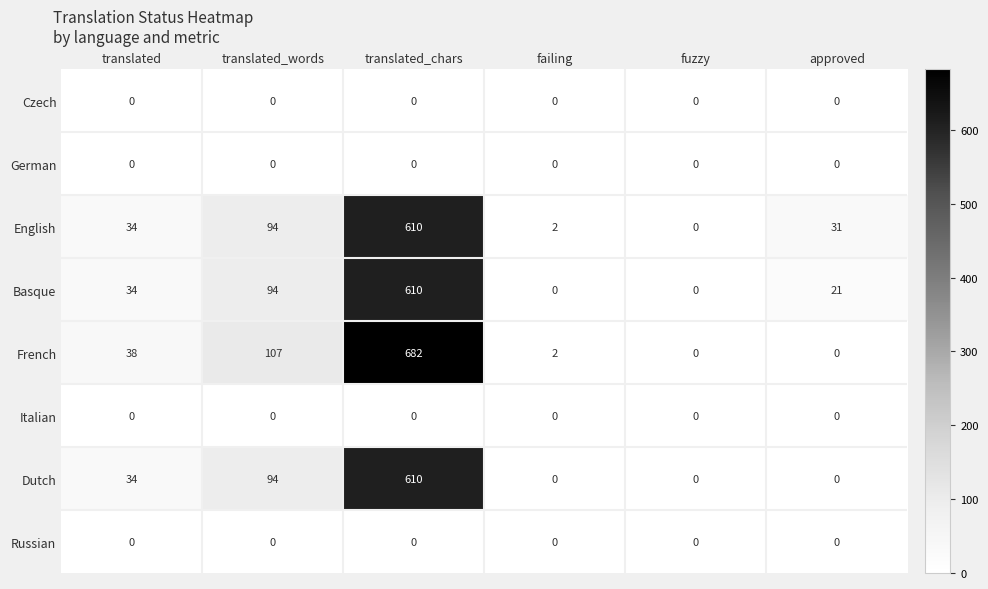

How many data points does each series have?

6